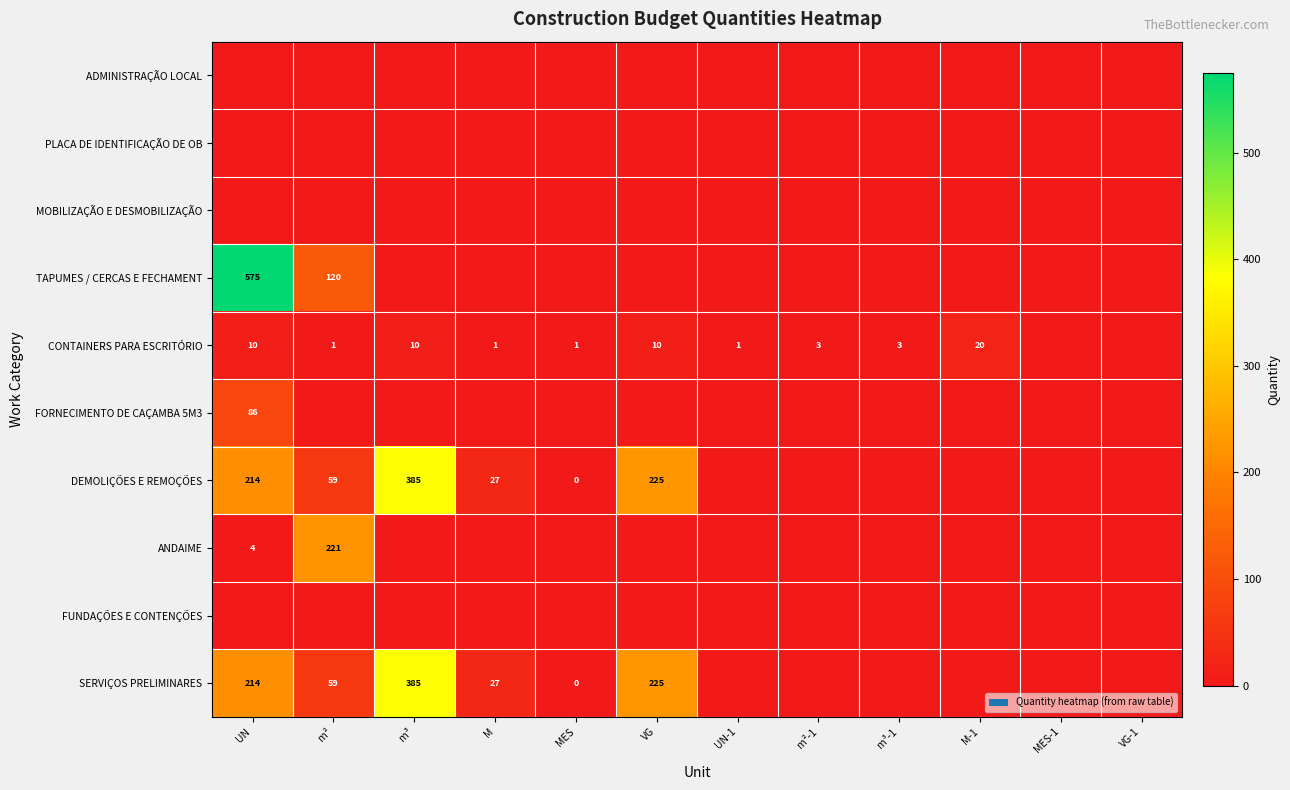

True or false: TAPUMES / CERCAS E FECHAMENT has a value of 120 at m².

True